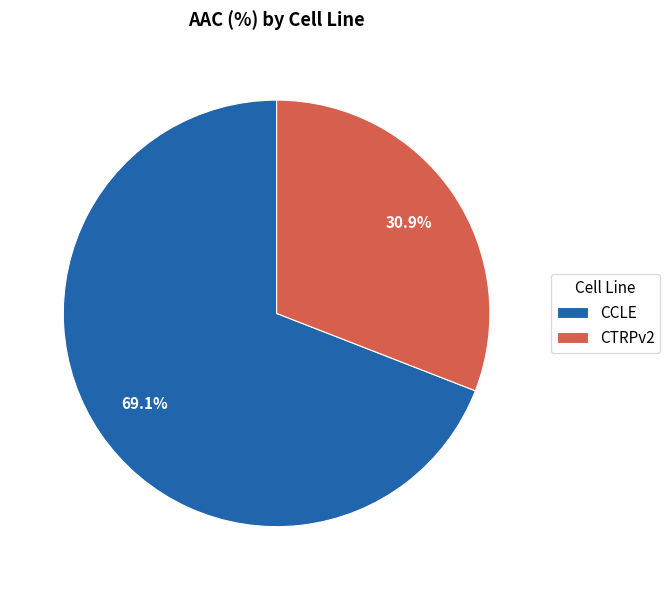

How many slices are in this pie chart?

2